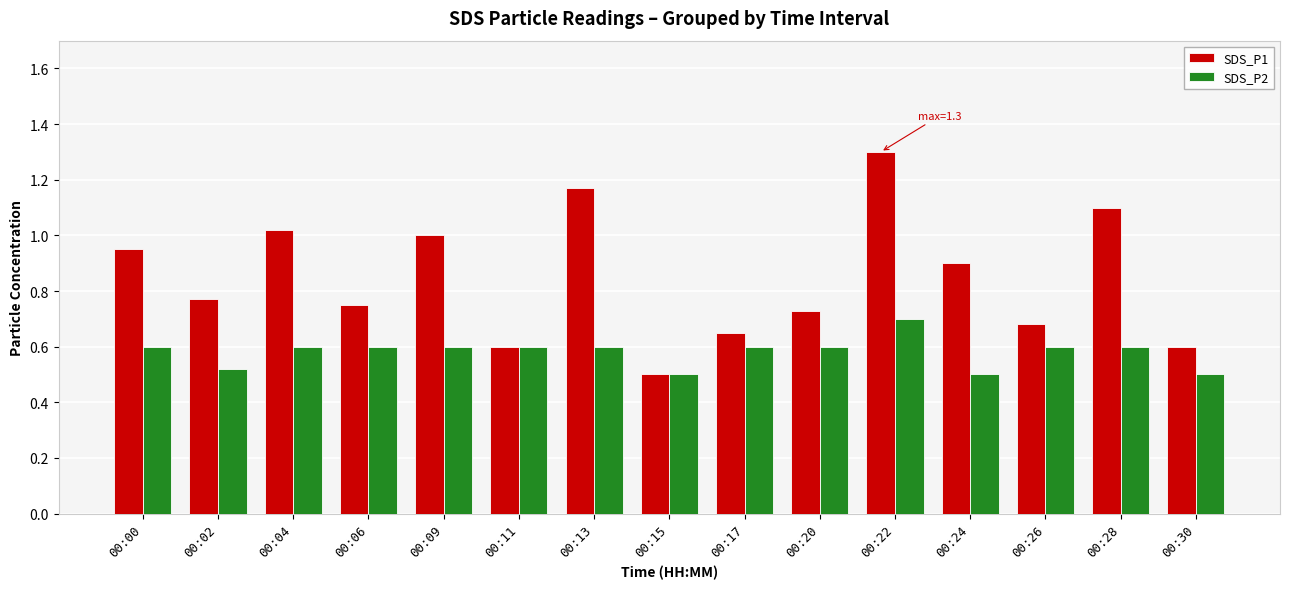

What is the value of the SDS_P2 bar at the 5th from the left?

0.6